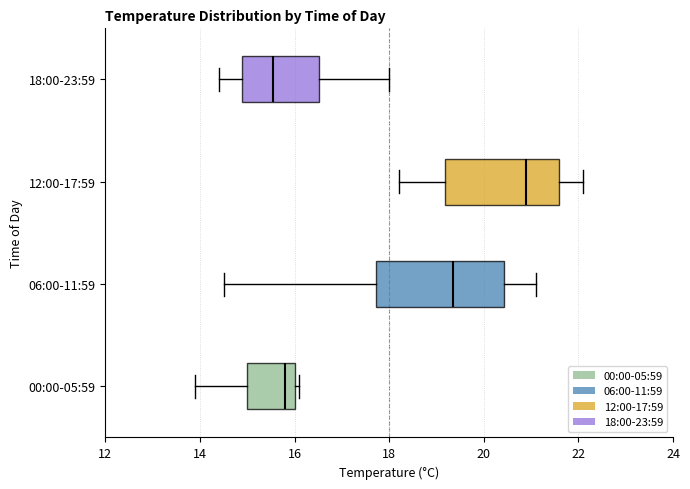

Which box has the furthest to the right median line?

12:00-17:59